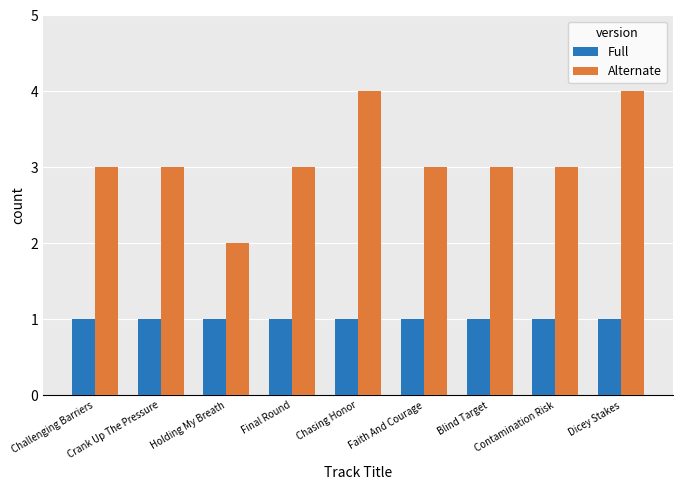

What is the total value across all series at Crank Up The Pressure?

4